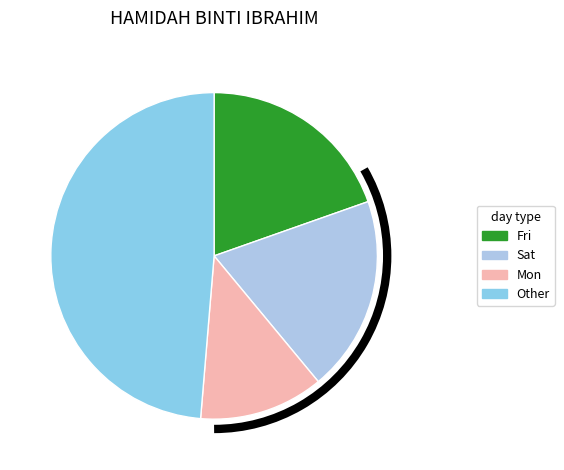

Which category has the smallest portion of the pie?

Mon